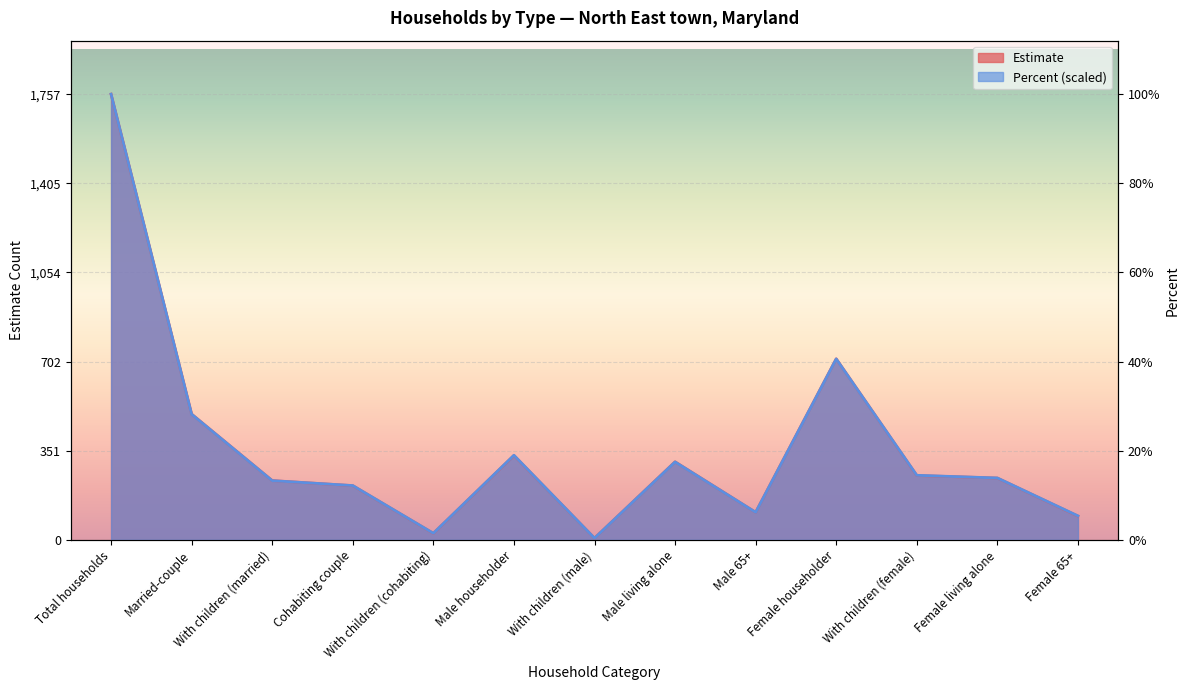

Reading right to left, what are all the values shown in this chart?

Estimate: Female 65+=94.0	Female living alone=244.0	With children (female)=254.0	Female householder=714.0	Male 65+=109.0	Male living alone=308.0	With children (male)=7.0	Male householder=333.0	With children (cohabiting)=26.0	Cohabiting couple=214.0	With children (married)=234.0	Married-couple=496.0	Total households=1757.0
Percent: Female 65+=94.9	Female living alone=244.2	With children (female)=254.8	Female householder=713.3	Male 65+=108.9	Male living alone=307.5	With children (male)=7.0	Male householder=333.8	With children (cohabiting)=26.4	Cohabiting couple=214.4	With children (married)=233.7	Married-couple=495.5	Total households=1757.0